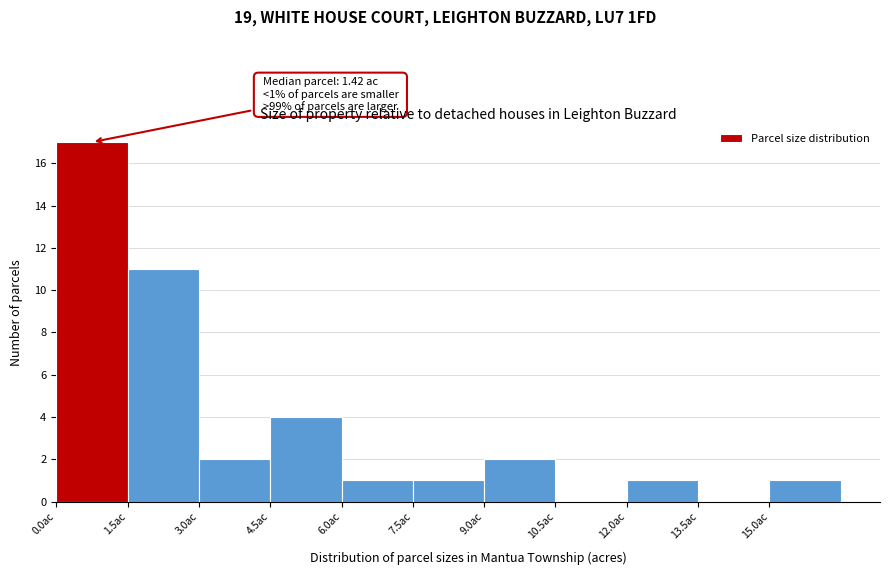

Which range on the x-axis has the tallest bar?

0.0 to 1.5